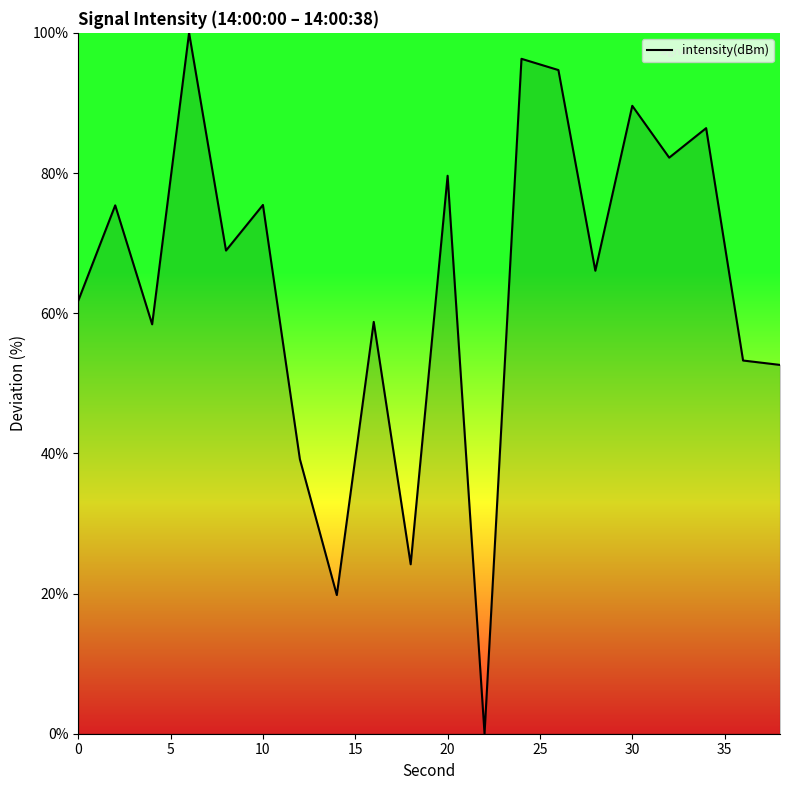

What is the greatest value displayed?

100.0